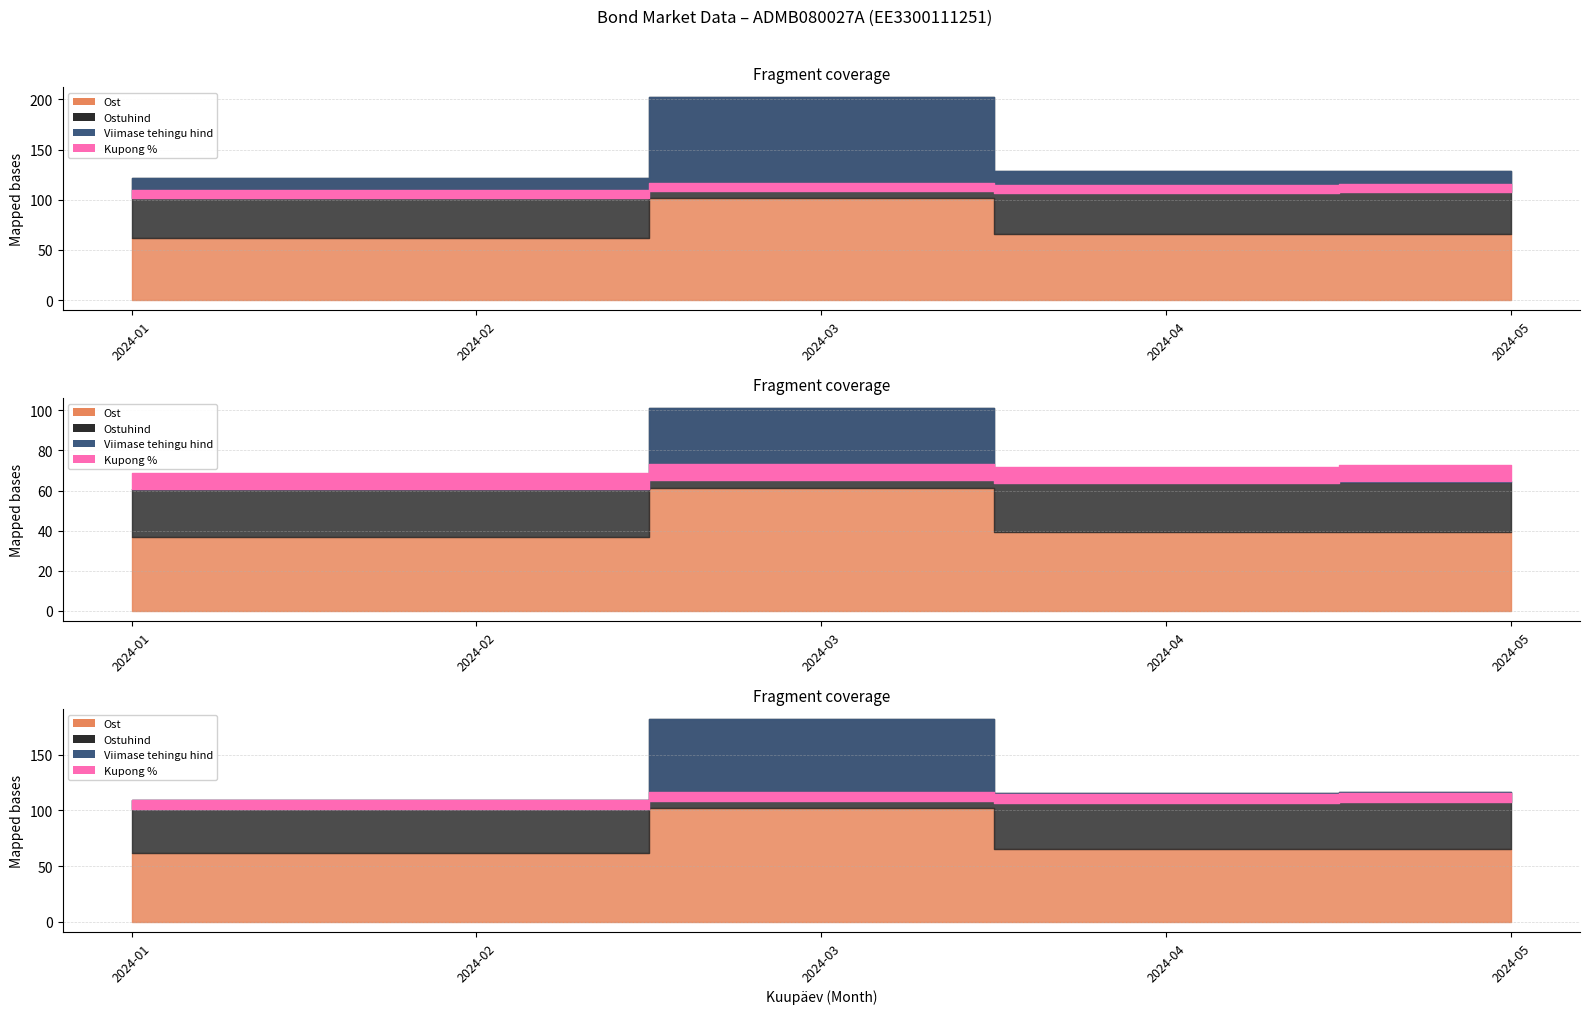

Reading right to left, what are all the values shown in this chart?

Ost: 2024-05=65.9	2024-04=65.6	2024-03=101.9	2024-02=61.7	2024-01=61.6
Ostuhind: 2024-05=63.0	2024-04=63.0	2024-03=100.0	2024-02=60.0	2024-01=60.0
Viimase tehingu hind: 2024-05=107.8	2024-04=106.6	2024-03=108.9	2024-02=101.5	2024-01=101.5
Kupong %: 2024-05=8.0	2024-04=8.0	2024-03=8.0	2024-02=8.0	2024-01=8.0